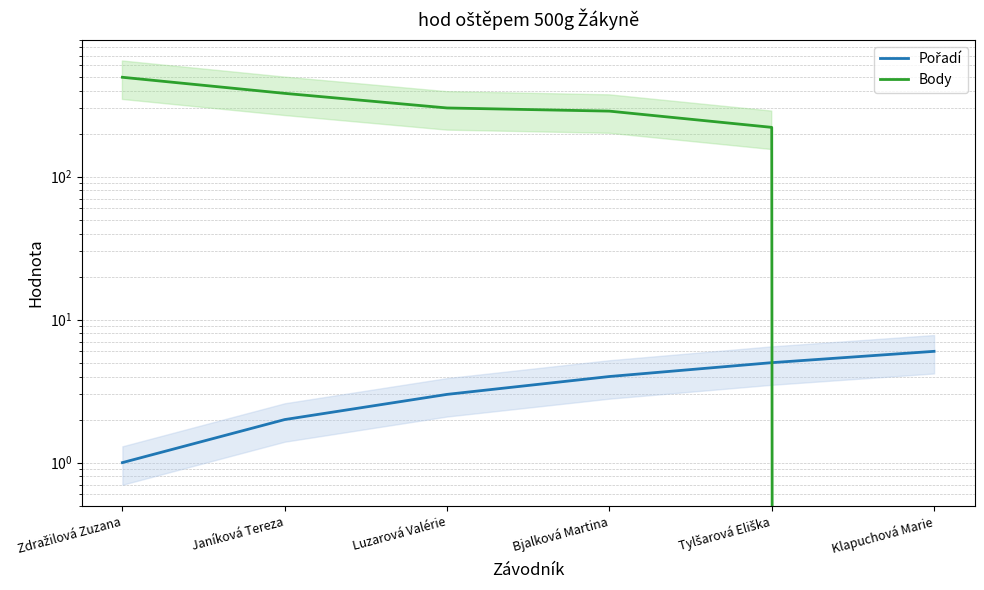

Reading left to right, transcribe all the data shown in this chart.

Pořadí: Zdražilová Zuzana=1	Janíková Tereza=2	Luzarová Valérie=3	Bjalková Martina=4	Tylšarová Eliška=5	Klapuchová Marie=6
Body: Zdražilová Zuzana=495	Janíková Tereza=382	Luzarová Valérie=302	Bjalková Martina=287	Tylšarová Eliška=221	Klapuchová Marie=0